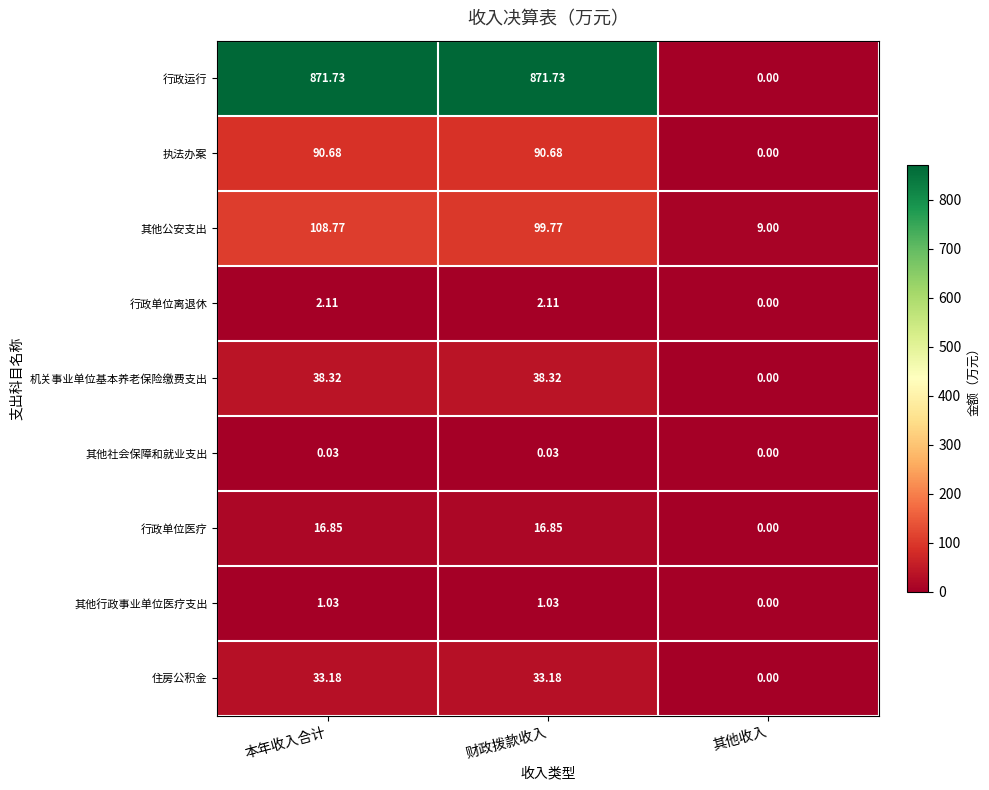

Which series changed the most between 财政拨款收入 and 其他收入?

行政运行